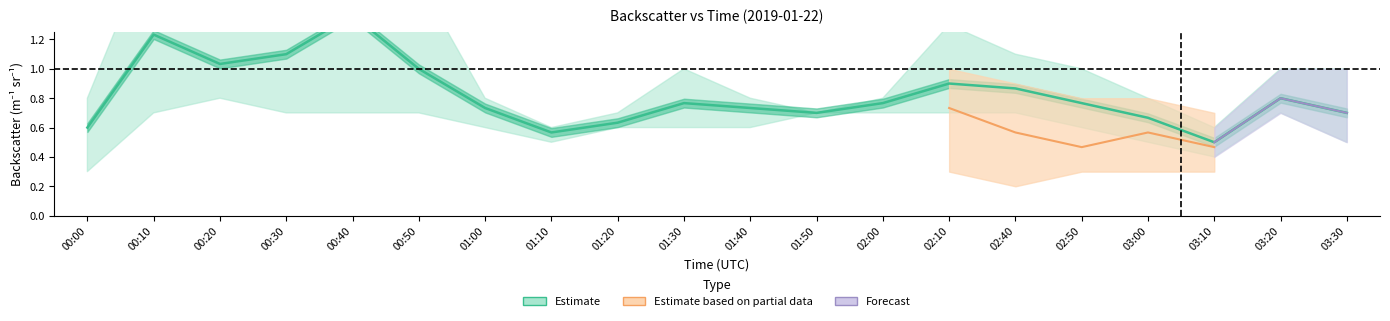

How many categories are shown in the chart?

20